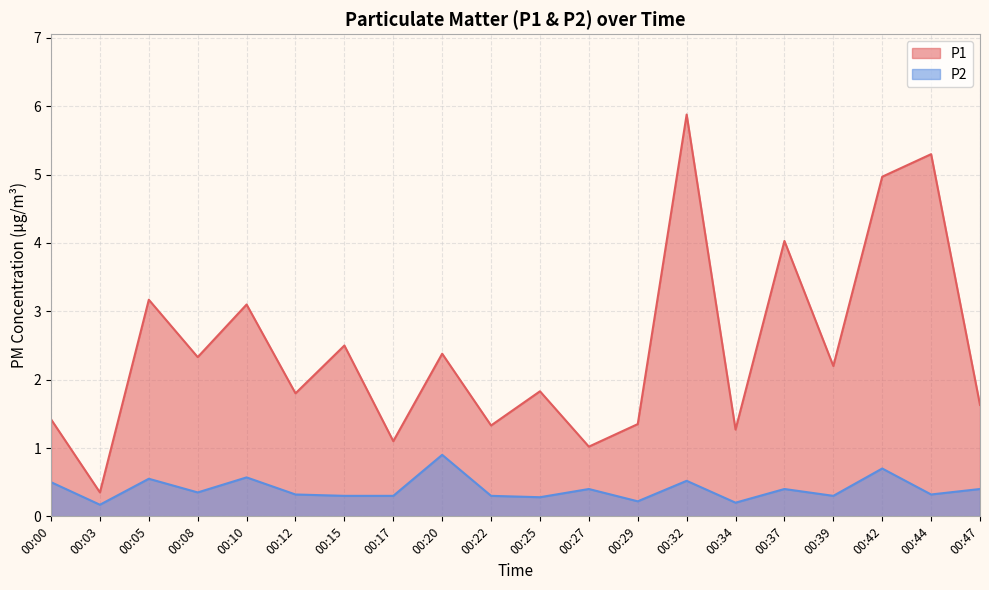

What is the maximum value for P2?

0.9